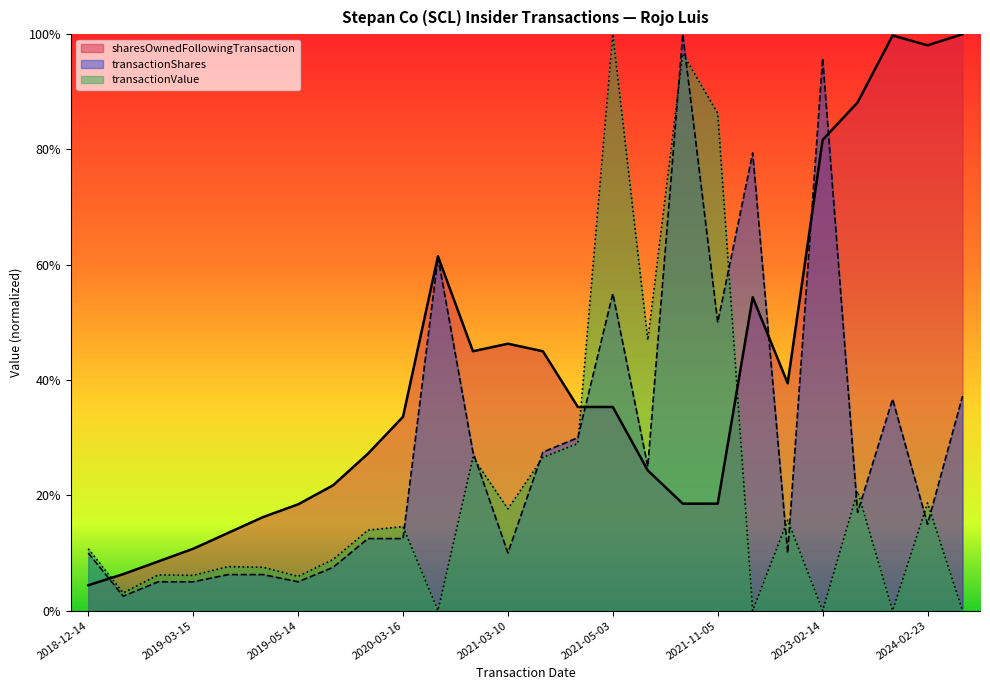

Does the chart display data point markers on the line(s)?

No